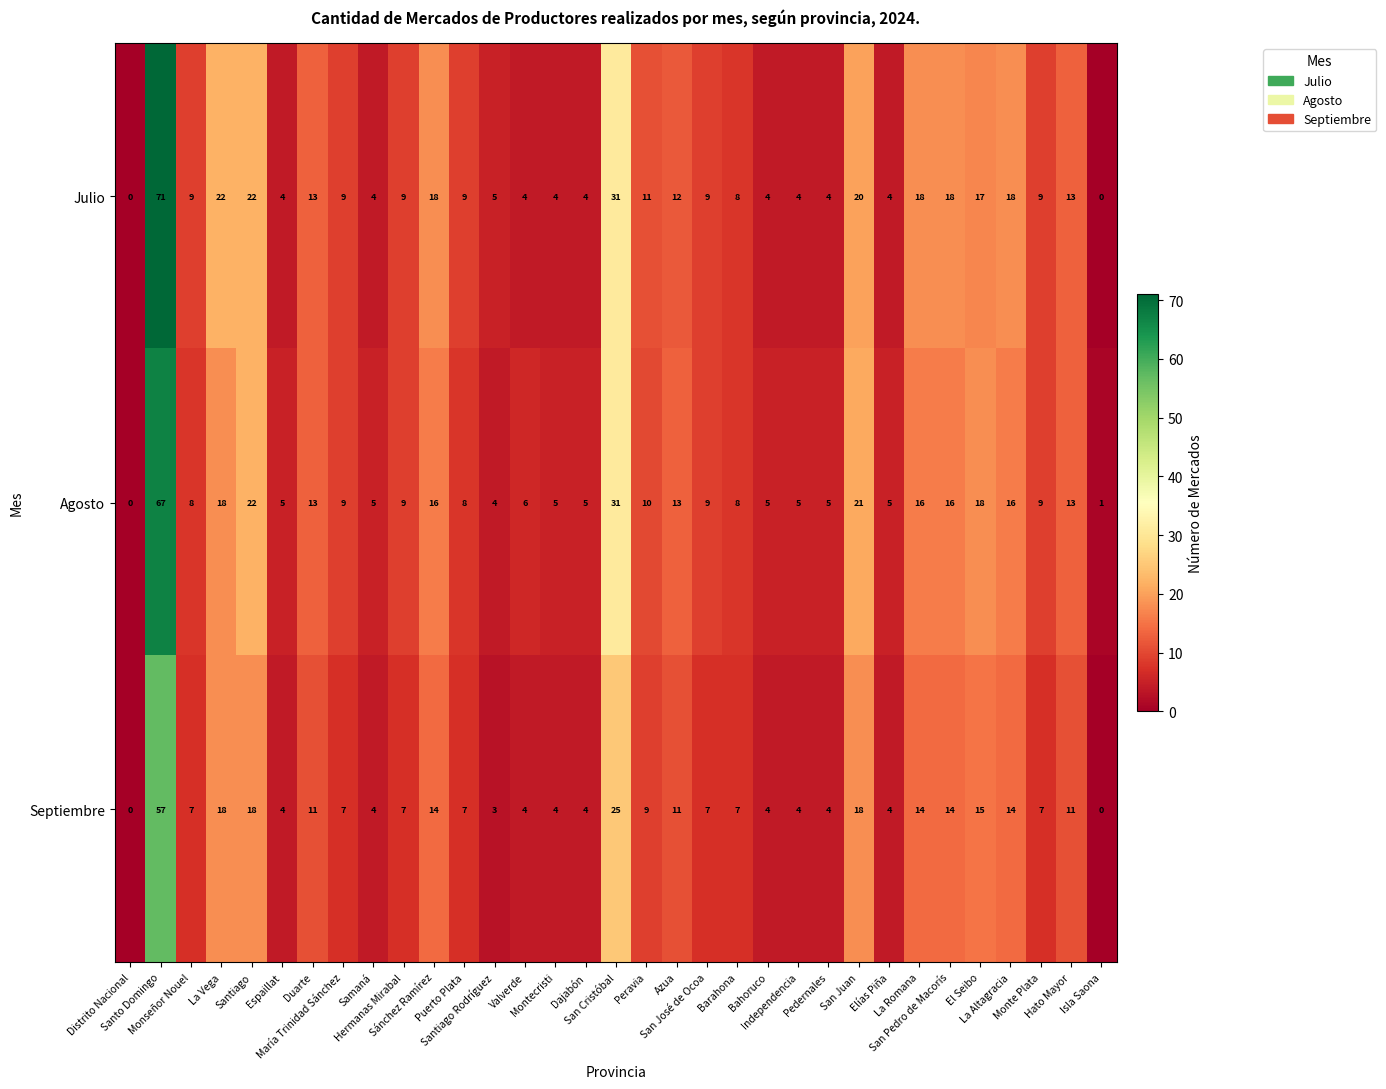

At which category is the sum across all series the highest?

Santo Domingo